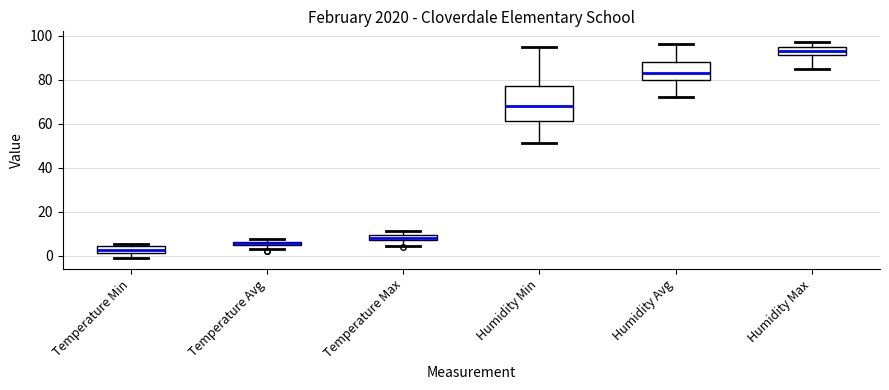

Where does the median line of the box for Humidity Max sit on the y-axis? The values are not printed on the chart, so give them approximately, as read against the axis.

94